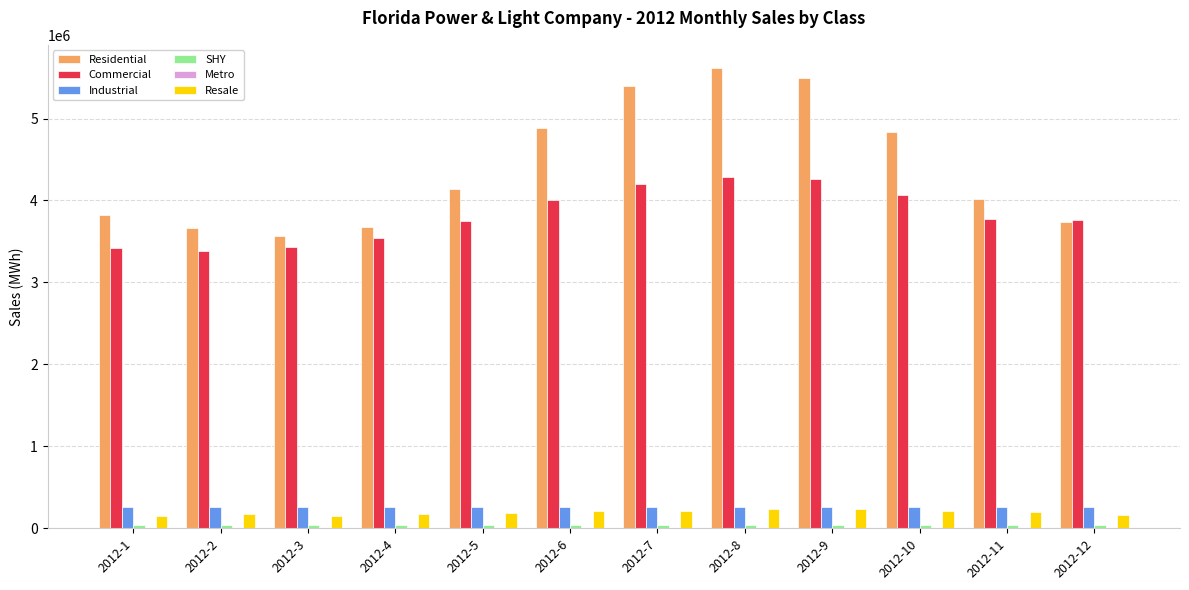

The value of Residential at 2012-1 is 3827932.6. True or false?

True